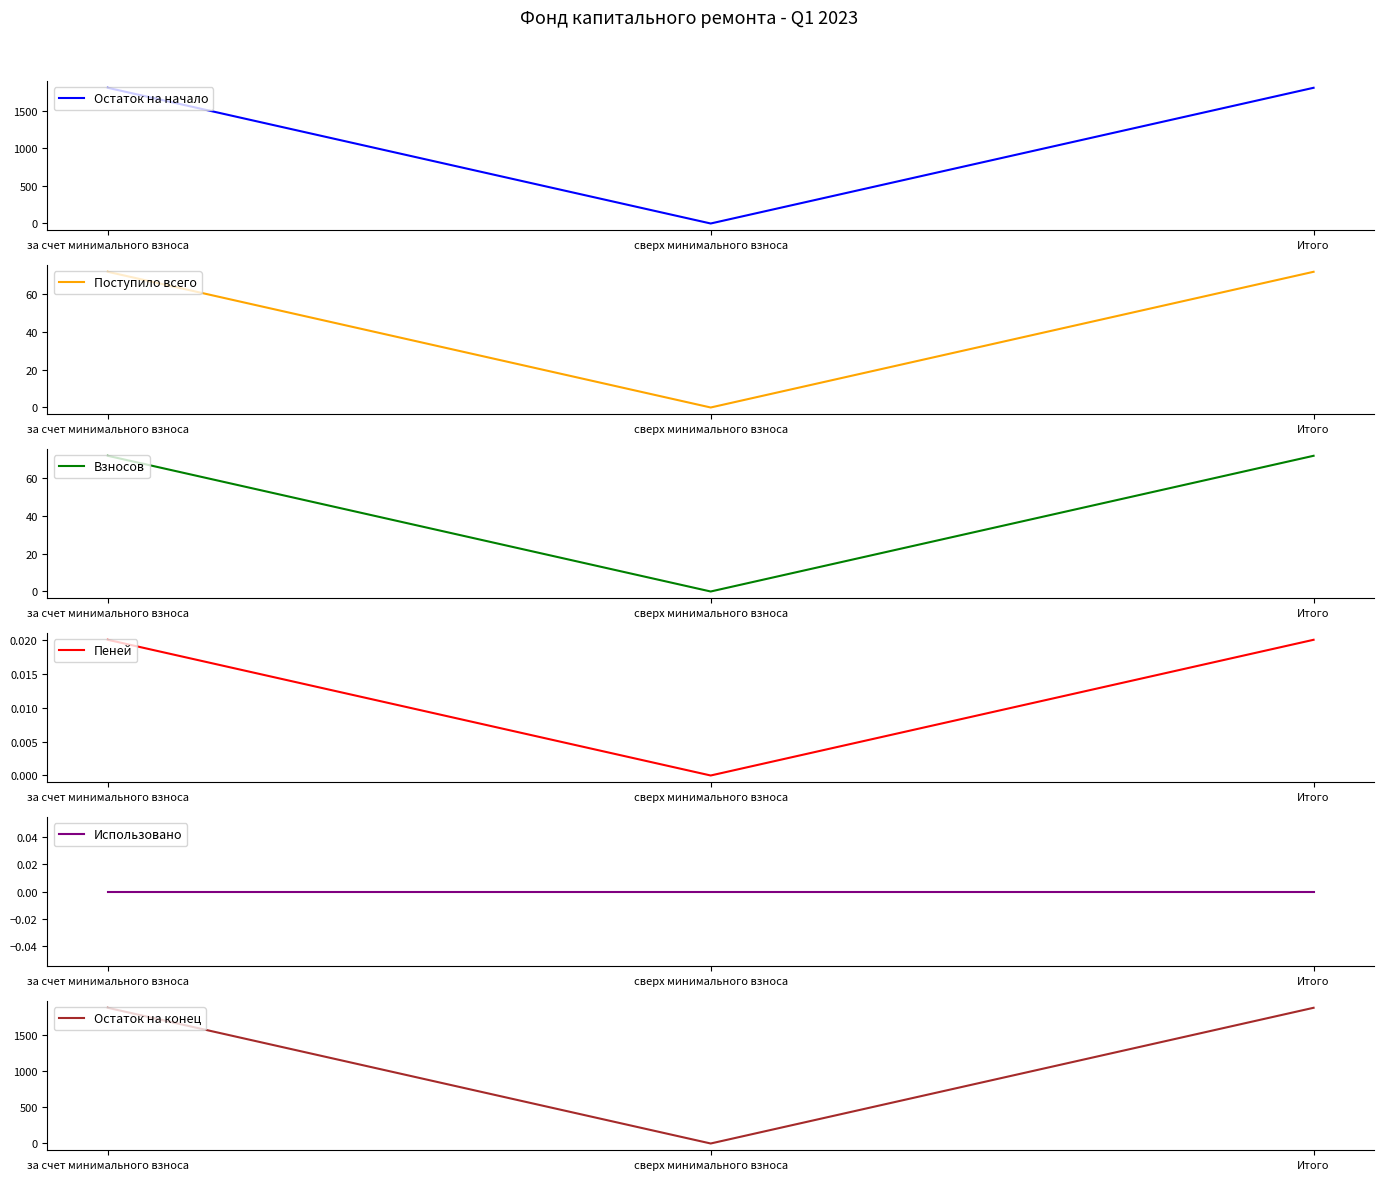

At which label does Остаток на конец reach its peak?

за счет минимального взноса